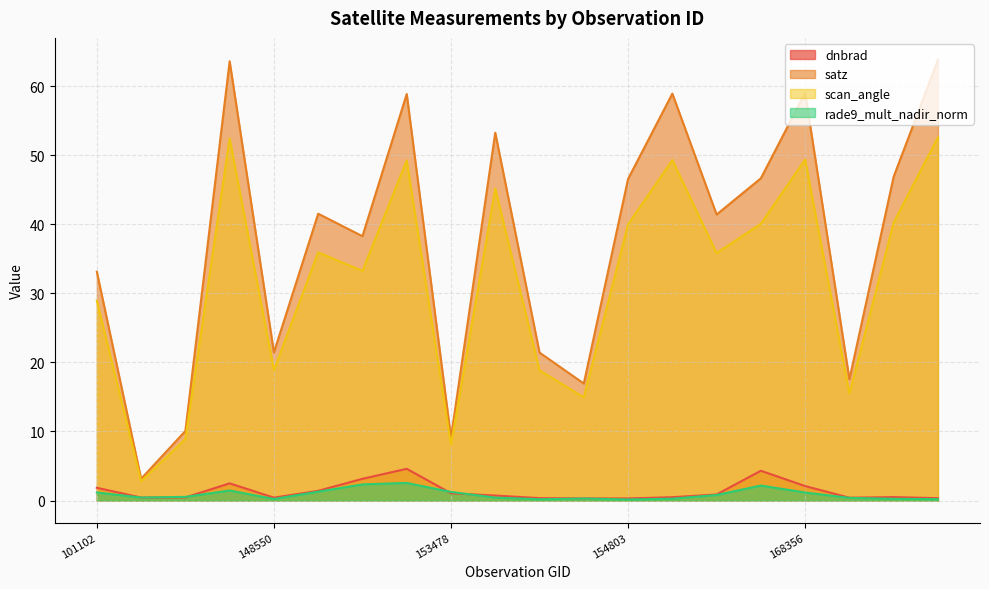

How many interior local peaks does the rade9_mult_nadir_norm series have?

4